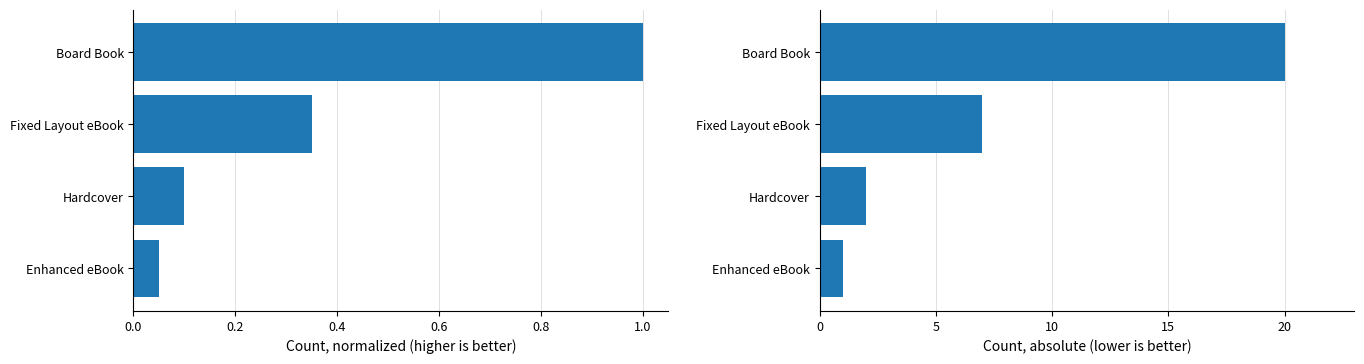

Reading left to right, extract all data points from this chart.

Board Book Count (normalized): 0.1	0.1	0.3	1.0
Board Book Count (absolute): 1.0	2.0	7.0	20.0